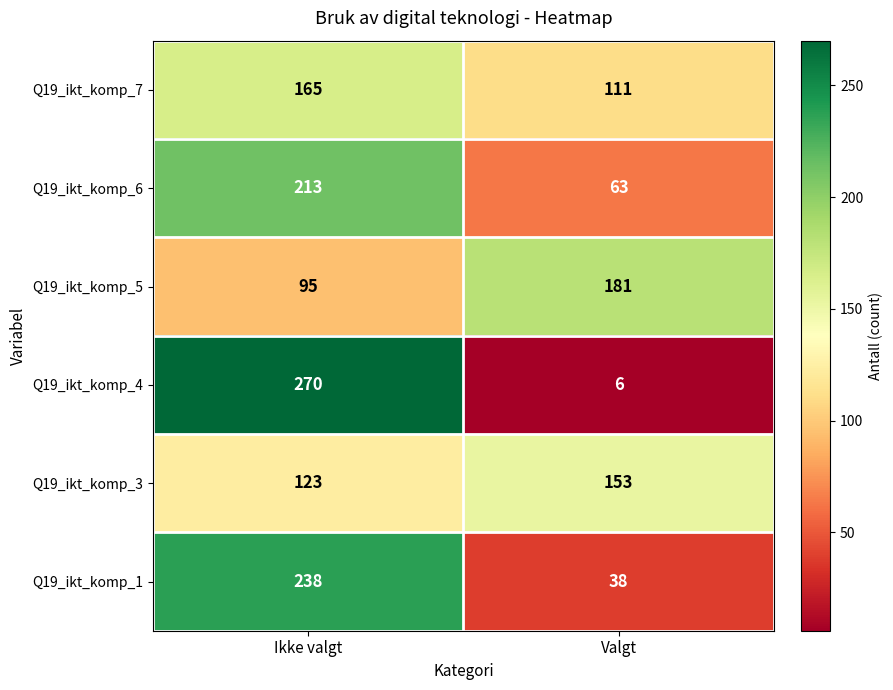

Reading left to right, transcribe all the data shown in this chart.

Q19_ikt_komp_7: 165	111
Q19_ikt_komp_6: 213	63
Q19_ikt_komp_5: 95	181
Q19_ikt_komp_4: 270	6
Q19_ikt_komp_3: 123	153
Q19_ikt_komp_1: 238	38